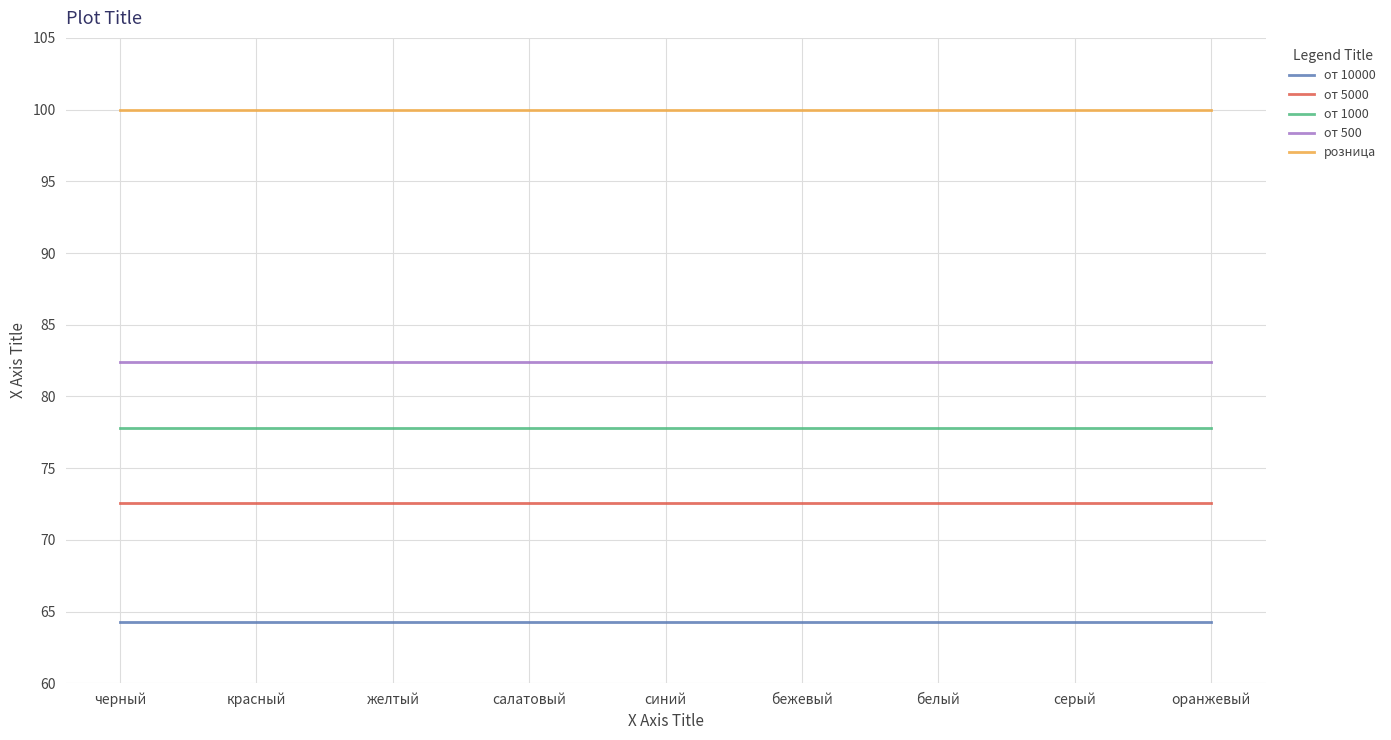

What is the difference between the highest and lowest values at красный?

35.7